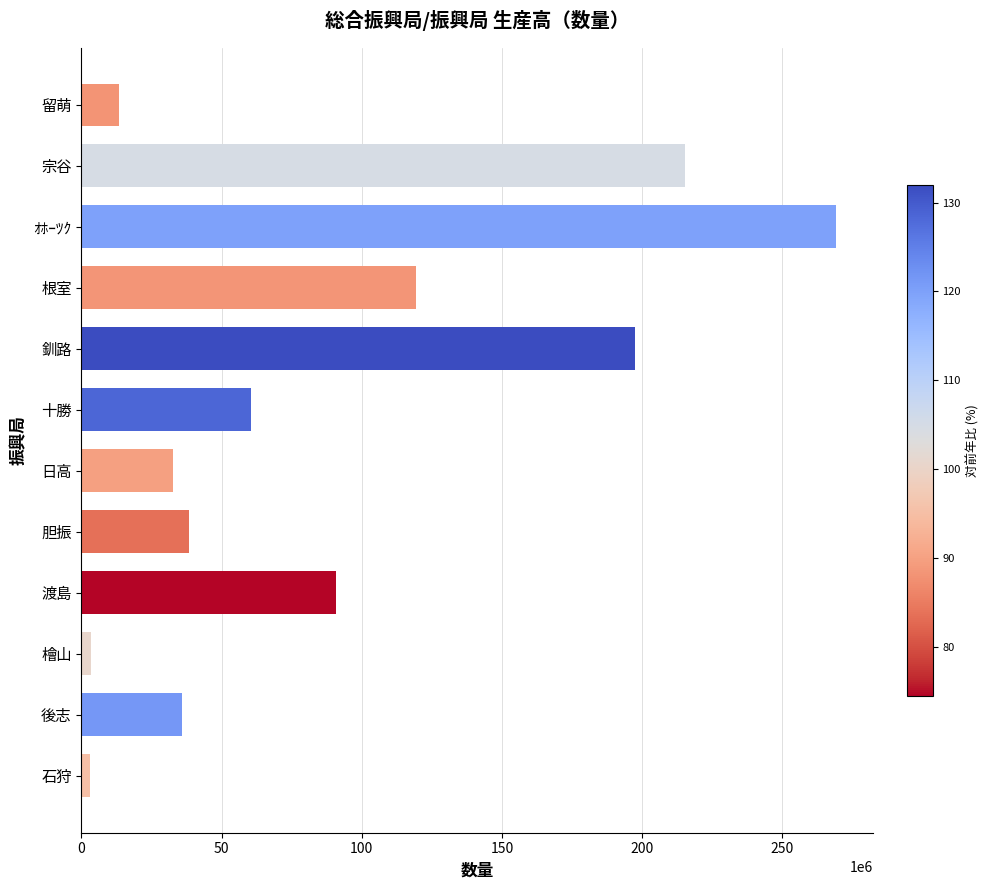

What is the ratio of the value at 胆振 to the value at 根室?

0.3